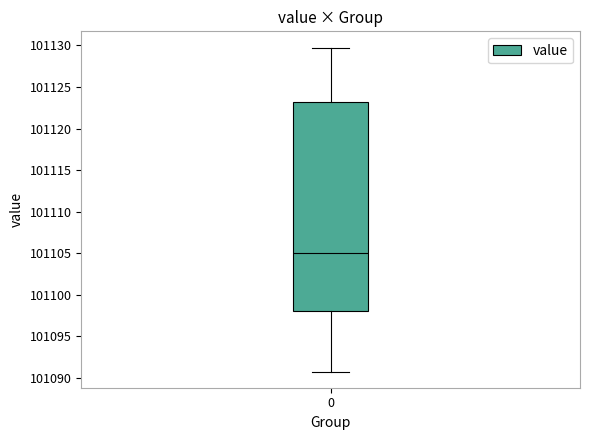

Read this box plot against the y-axis: the position of the median line, the range covered by the box, and the ends of both whiskers. The values are not printed on the chart, so give them approximately, as read against the axis.

median 101105, box 101098 to 101123, whiskers 101091 to 101130